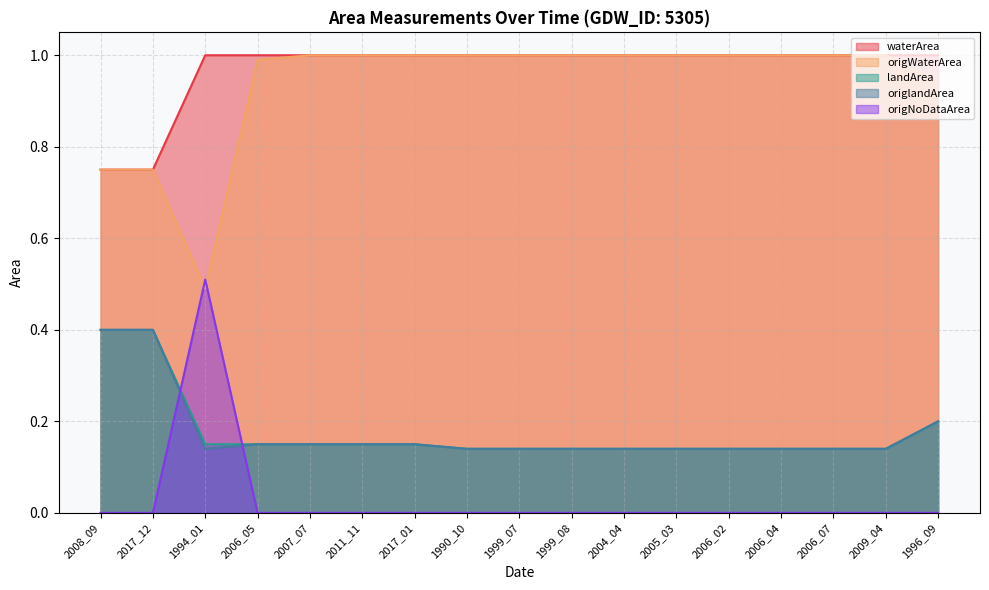

What is the difference between the highest and lowest values at 2007_07?

1.0